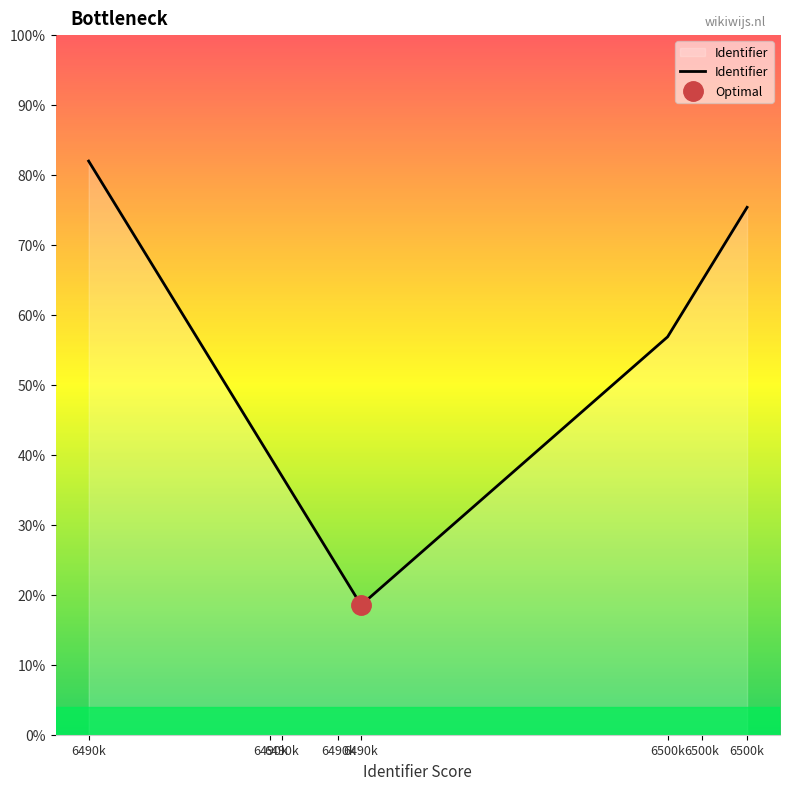

What is the difference between the maximum and second lowest values?

58.2